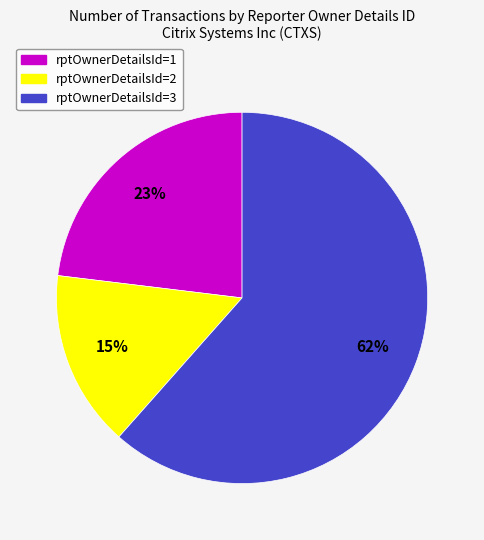

Which slice is the largest?

rptOwnerDetailsId=3